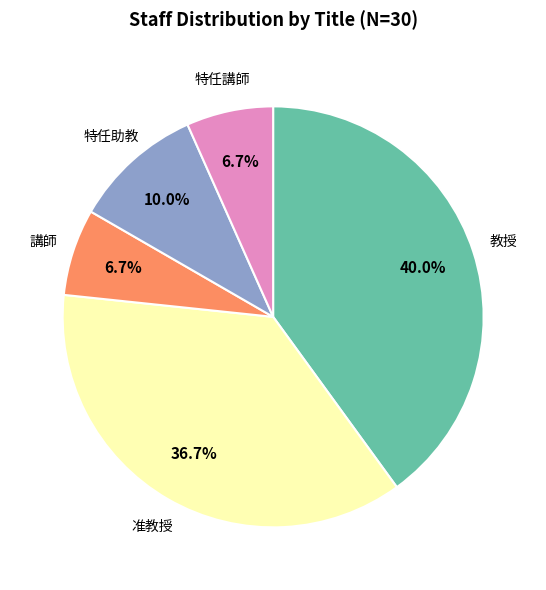

Does any single category account for the majority?

No